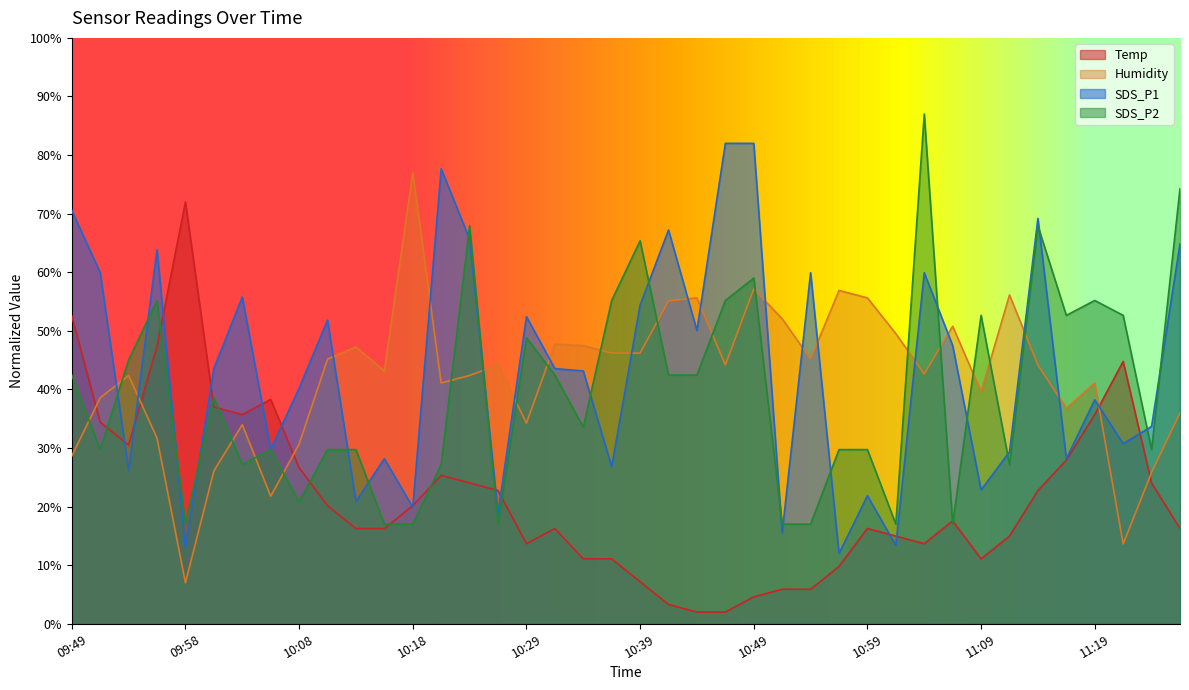

Reading left to right, what are all the values shown in this chart?

Temp: 52.6	34.4	30.5	47.4	72.0	37.0	35.7	38.3	26.6	20.1	16.3	16.3	20.1	25.3	24.0	22.7	13.7	16.3	11.1	11.1	7.2	3.3	2.0	2.0	4.6	5.9	5.9	9.8	16.3	15.0	13.7	17.6	11.1	15.0	22.7	27.9	35.7	44.8	24.0	16.3
Humidity: 28.6	38.6	42.4	31.7	7.0	26.1	34.0	21.8	30.7	45.2	47.2	43.1	77.0	41.1	42.4	44.2	34.2	47.7	47.5	46.2	46.2	55.1	55.6	44.2	57.1	52.1	45.2	56.9	55.6	49.5	42.6	50.8	39.6	56.1	44.2	36.8	41.1	13.6	25.8	36.0
SDS_P1: 70.6	59.9	26.2	63.9	13.0	43.5	55.8	29.7	40.2	51.8	20.9	28.2	19.9	77.7	65.6	18.9	52.4	43.5	43.2	26.8	54.4	67.2	50.1	82.0	82.0	15.5	59.9	12.0	21.9	13.4	59.9	47.5	22.8	29.4	69.2	28.2	38.2	30.7	33.7	64.8
SDS_P2: 42.5	29.7	45.0	55.2	17.0	38.6	27.2	29.7	20.8	29.7	29.7	17.0	17.0	27.2	67.9	17.0	48.8	42.5	33.5	55.2	65.4	42.5	42.5	55.2	59.0	17.0	17.0	29.7	29.7	17.0	87.0	17.0	52.6	27.2	67.9	52.6	55.2	52.6	29.7	74.3